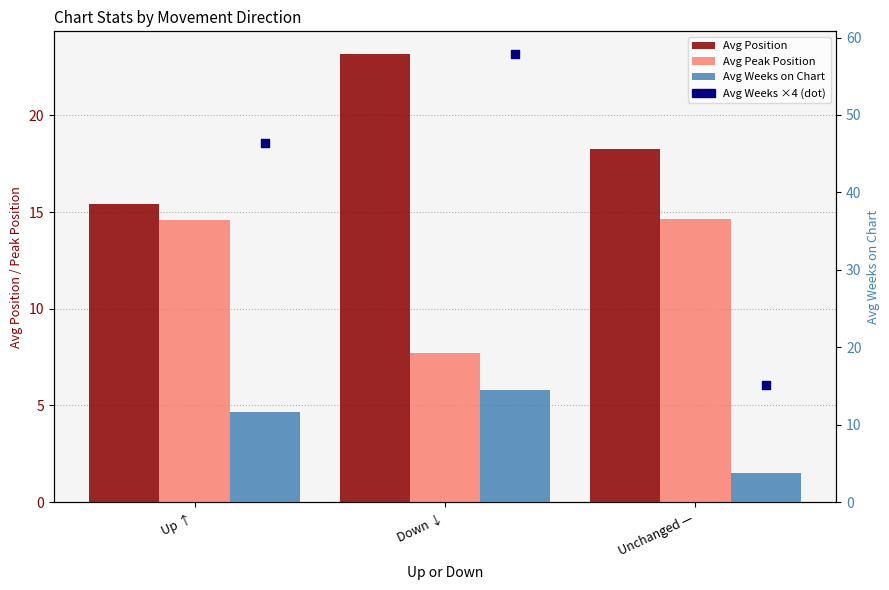

Which series has the largest total across all categories?

Avg Position